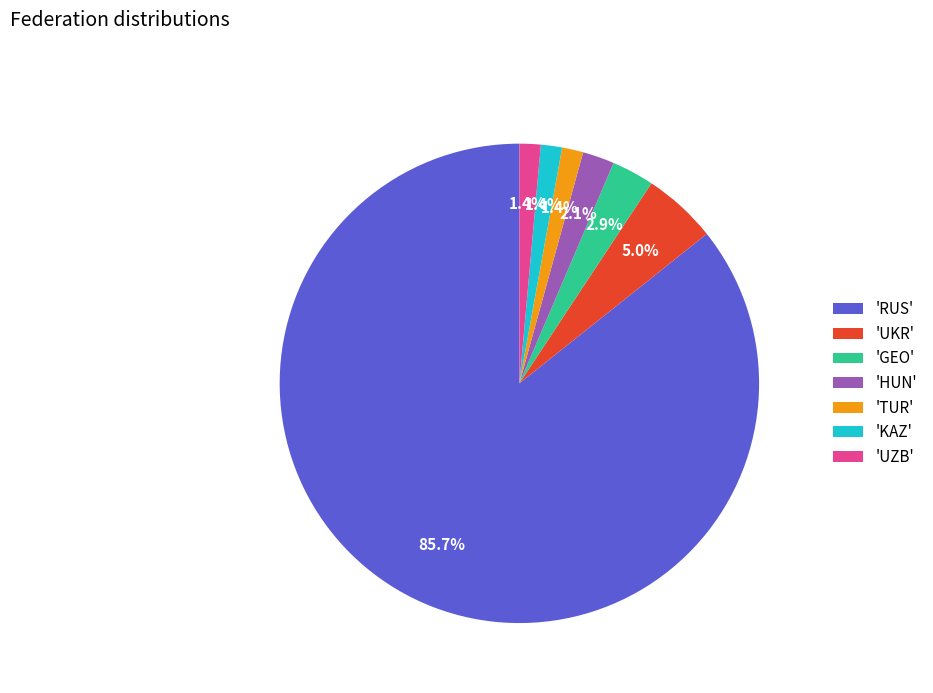

Which category has the biggest portion of the pie?

'RUS'